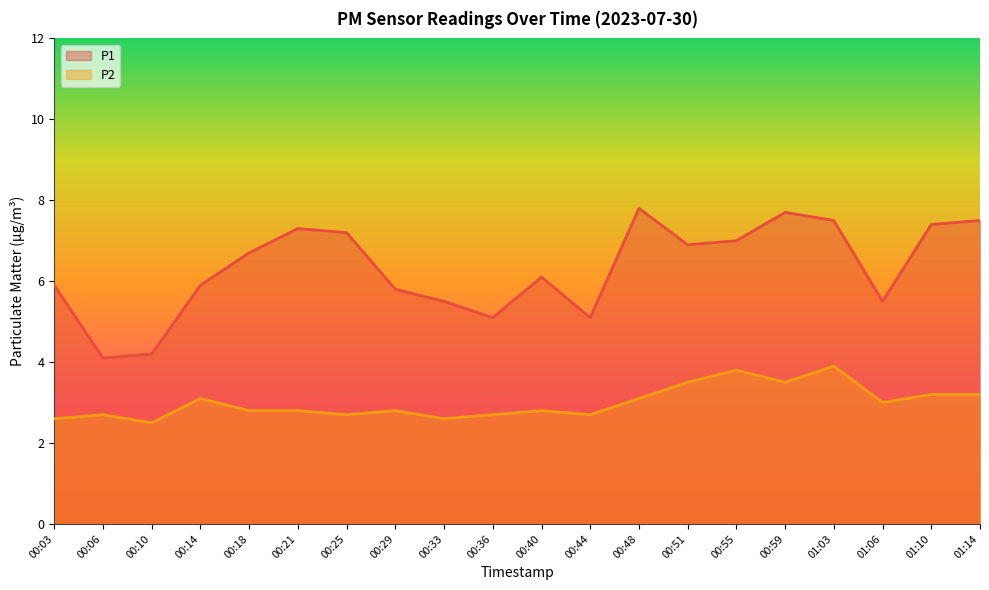

Which label corresponds to the smallest value in the chart?

00:10